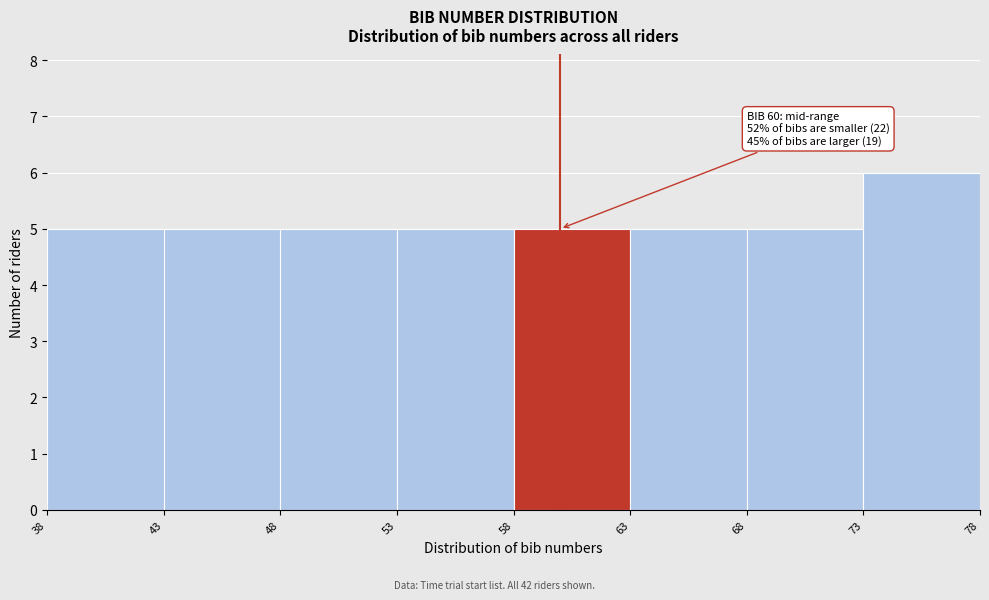

Which range on the x-axis has the tallest bar?

73 to 78